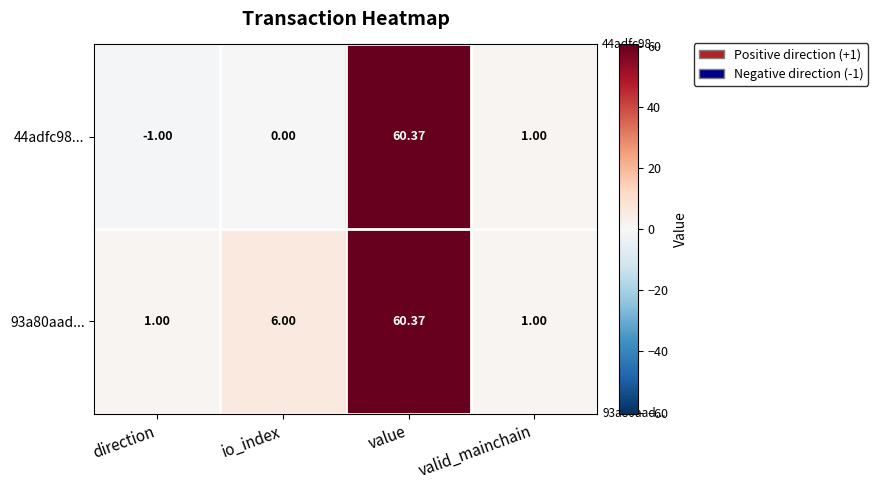

Which series changed the most between direction and valid_mainchain?

44adfc98...